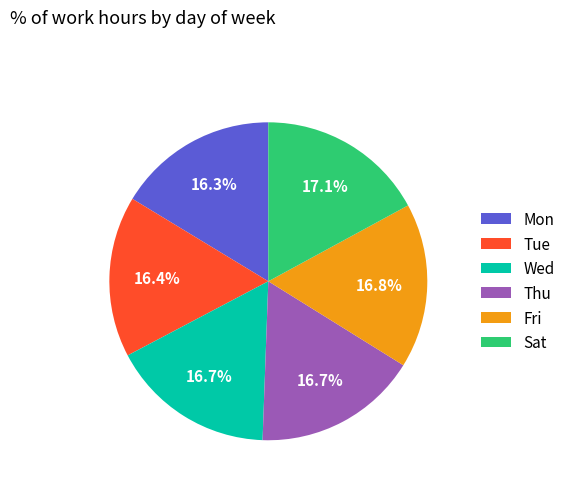

Combined, do Thu and Mon account for over 50%?

No